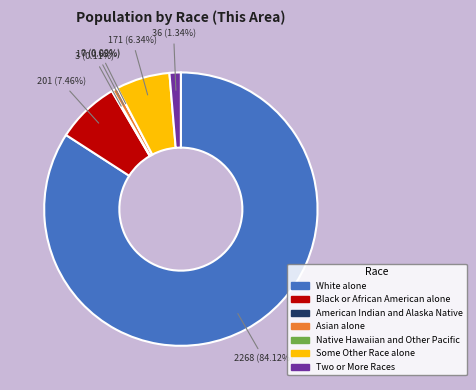

Which category has the biggest portion of the pie?

White alone